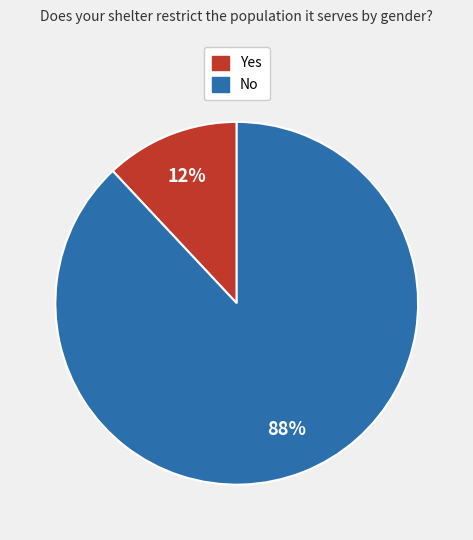

Rank the categories by value from highest to lowest.

No, Yes